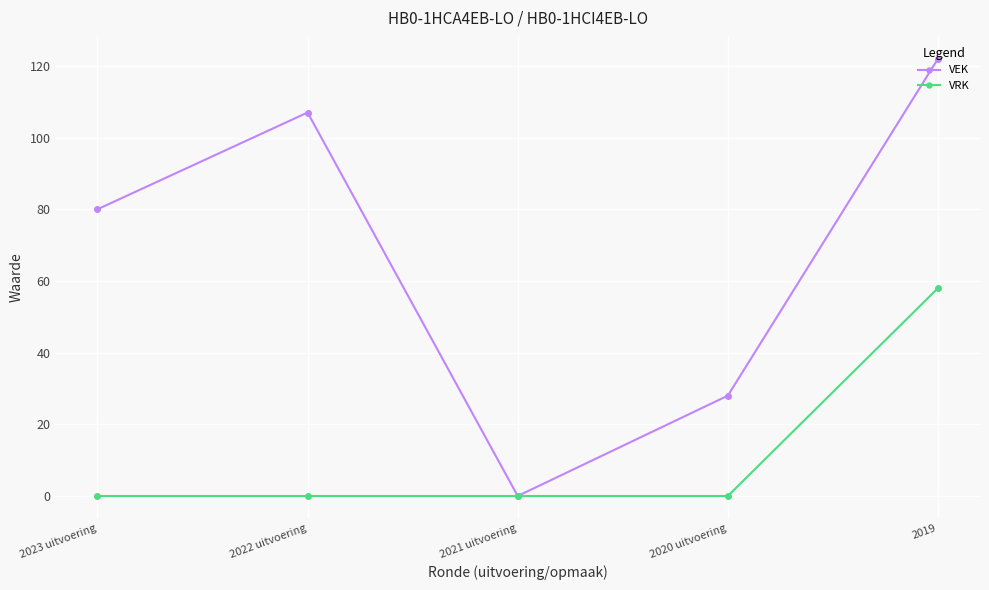

Reading left to right, extract all data points from this chart.

VEK: 2023 uitvoering=80	2022 uitvoering=107	2021 uitvoering=0	2020 uitvoering=28	2019=122
VRK: 2023 uitvoering=0	2022 uitvoering=0	2021 uitvoering=0	2020 uitvoering=0	2019=58